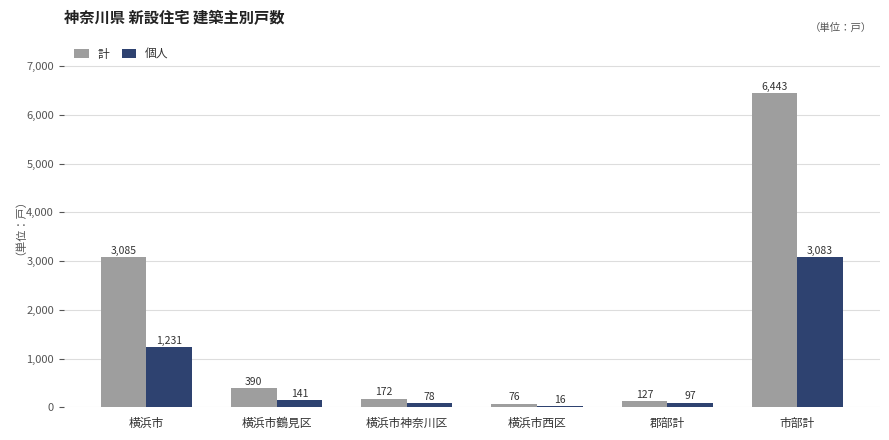

Between 横浜市鶴見区 and 横浜市神奈川区, which series saw the biggest shift?

計